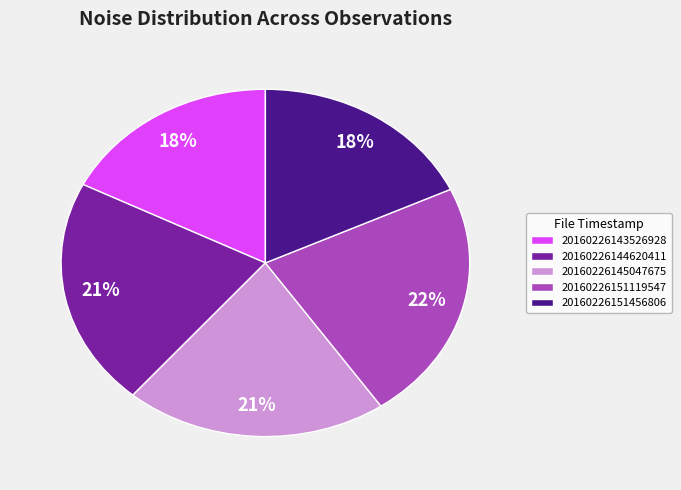

To the nearest percent, what is the difference between the 20160226144620411 and 20160226151119547 slice percentages?

1%